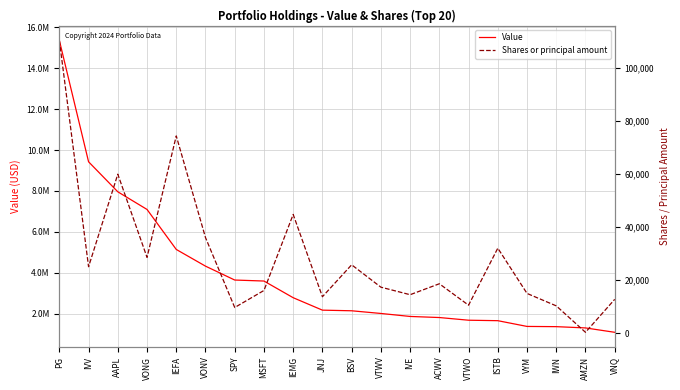

Which series has the widest spread of values?

Value